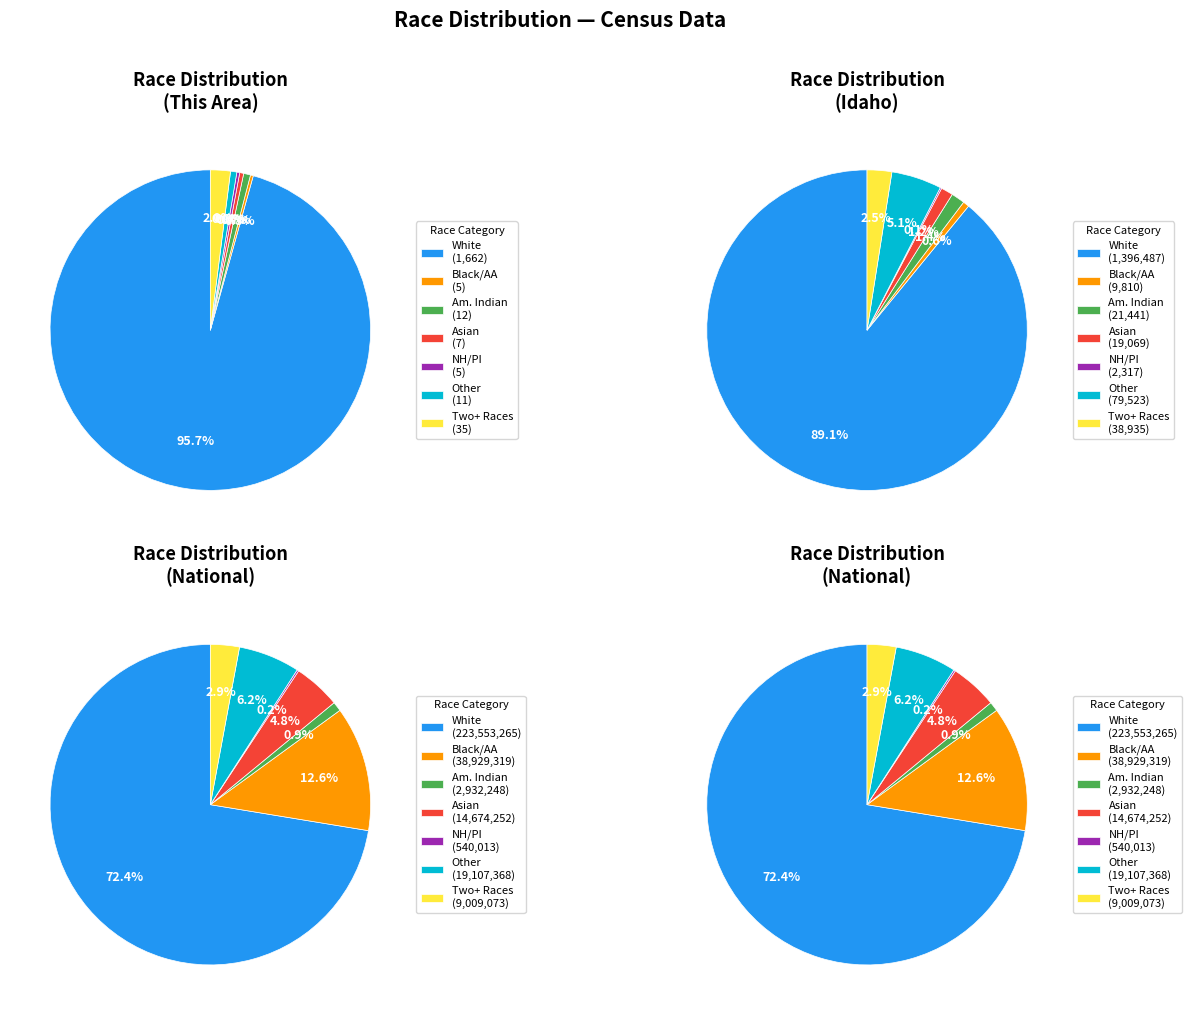

Is there any slice that represents more than half of the pie?

Yes